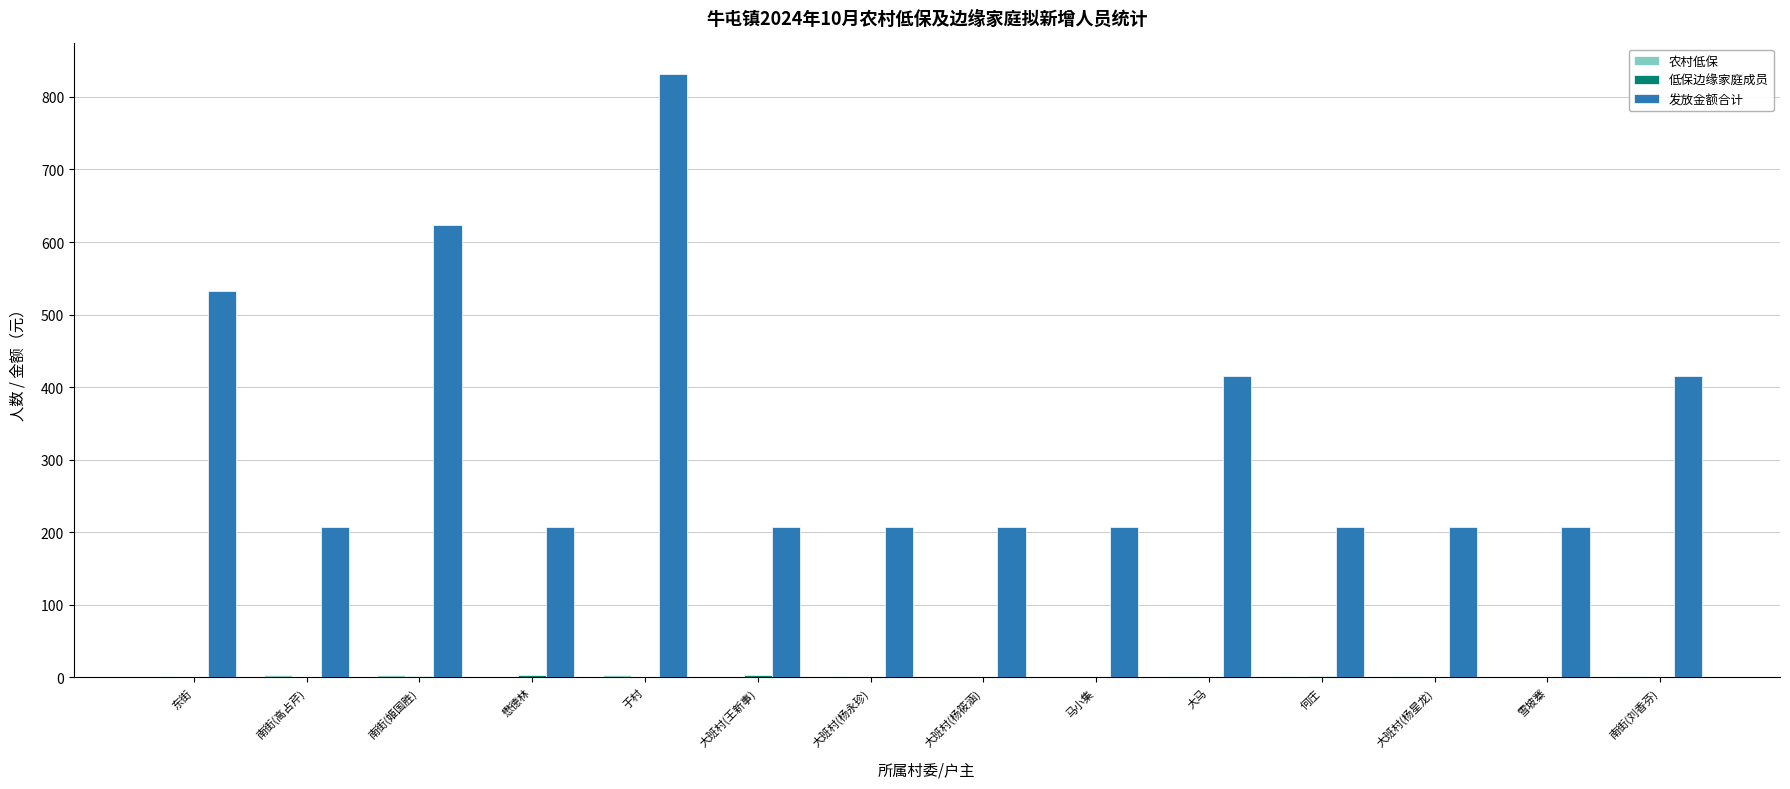

How many groups of bars are there?

14